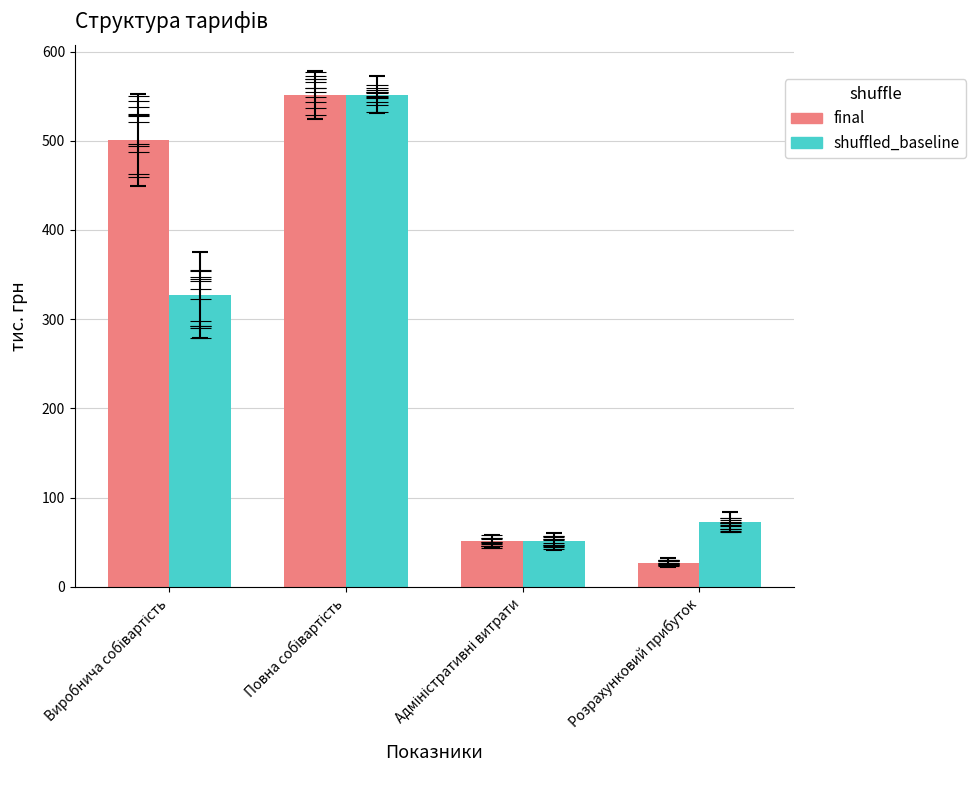

How many values in the shuffled_baseline series are below 326?

2